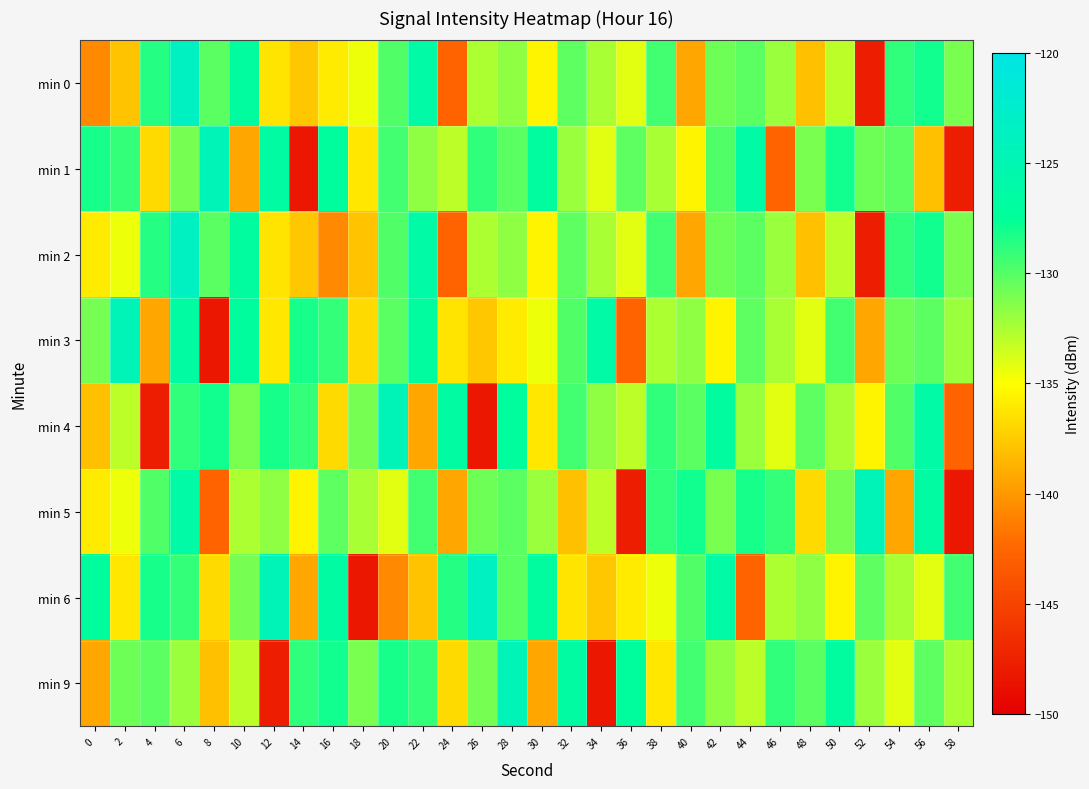

Reading left to right, transcribe all the data shown in this chart.

min 0: 0=-140.8	2=-137.9	4=-128.6	6=-123.5	8=-130.2	10=-126.9	12=-136.3	14=-137.8	16=-136.0	18=-134.5	20=-129.9	22=-126.2	24=-142.6	26=-132.6	28=-131.7	30=-135.5	32=-130.3	34=-132.5	36=-134.1	38=-129.5	40=-139.3	42=-130.8	44=-130.2	46=-132.1	48=-138.1	50=-133.0	52=-147.8	54=-128.9	56=-128.0	58=-131.1
min 1: 0=-128.2	2=-129.0	4=-136.8	6=-131.0	8=-124.6	10=-139.3	12=-126.5	14=-148.3	16=-127.1	18=-136.2	20=-129.5	22=-131.7	24=-133.0	26=-128.9	28=-130.2	30=-126.9	32=-132.1	34=-134.1	36=-130.3	38=-132.5	40=-135.5	42=-129.9	44=-126.2	46=-142.6	48=-131.1	50=-128.0	52=-130.8	54=-130.2	56=-138.1	58=-147.8
min 2: 0=-136.0	2=-134.5	4=-128.6	6=-123.5	8=-130.2	10=-126.9	12=-136.3	14=-137.8	16=-140.8	18=-137.9	20=-129.9	22=-126.2	24=-142.6	26=-132.6	28=-131.7	30=-135.5	32=-130.3	34=-132.5	36=-134.1	38=-129.5	40=-139.3	42=-130.8	44=-130.2	46=-132.1	48=-138.1	50=-133.0	52=-147.8	54=-128.9	56=-128.0	58=-131.1
min 3: 0=-131.0	2=-124.6	4=-139.3	6=-126.5	8=-148.3	10=-127.1	12=-136.2	14=-128.2	16=-129.0	18=-136.8	20=-130.2	22=-126.9	24=-136.3	26=-137.8	28=-136.0	30=-134.5	32=-129.9	34=-126.2	36=-142.6	38=-132.6	40=-131.7	42=-135.5	44=-130.3	46=-132.5	48=-134.1	50=-129.5	52=-139.3	54=-130.8	56=-130.2	58=-132.1
min 4: 0=-138.1	2=-133.0	4=-147.8	6=-128.9	8=-128.0	10=-131.1	12=-128.2	14=-129.0	16=-136.8	18=-131.0	20=-124.6	22=-139.3	24=-126.5	26=-148.3	28=-127.1	30=-136.2	32=-129.5	34=-131.7	36=-133.0	38=-128.9	40=-130.2	42=-126.9	44=-132.1	46=-134.1	48=-130.3	50=-132.5	52=-135.5	54=-129.9	56=-126.2	58=-142.6
min 5: 0=-136.0	2=-134.5	4=-129.9	6=-126.2	8=-142.6	10=-132.6	12=-131.7	14=-135.5	16=-130.3	18=-132.5	20=-134.1	22=-129.5	24=-139.3	26=-130.8	28=-130.2	30=-132.1	32=-138.1	34=-133.0	36=-147.8	38=-128.9	40=-128.0	42=-131.1	44=-128.2	46=-129.0	48=-136.8	50=-131.0	52=-124.6	54=-139.3	56=-126.5	58=-148.3
min 6: 0=-127.1	2=-136.2	4=-128.2	6=-129.0	8=-136.8	10=-131.0	12=-124.6	14=-139.3	16=-126.5	18=-148.3	20=-140.8	22=-137.9	24=-128.6	26=-123.5	28=-130.2	30=-126.9	32=-136.3	34=-137.8	36=-136.0	38=-134.5	40=-129.9	42=-126.2	44=-142.6	46=-132.6	48=-131.7	50=-135.5	52=-130.3	54=-132.5	56=-134.1	58=-129.5
min 9: 0=-139.3	2=-130.8	4=-130.2	6=-132.1	8=-138.1	10=-133.0	12=-147.8	14=-128.9	16=-128.0	18=-131.1	20=-128.2	22=-129.0	24=-136.8	26=-131.0	28=-124.6	30=-139.3	32=-126.5	34=-148.3	36=-127.1	38=-136.2	40=-129.5	42=-131.7	44=-133.0	46=-128.9	48=-130.2	50=-126.9	52=-132.1	54=-134.1	56=-130.3	58=-132.5